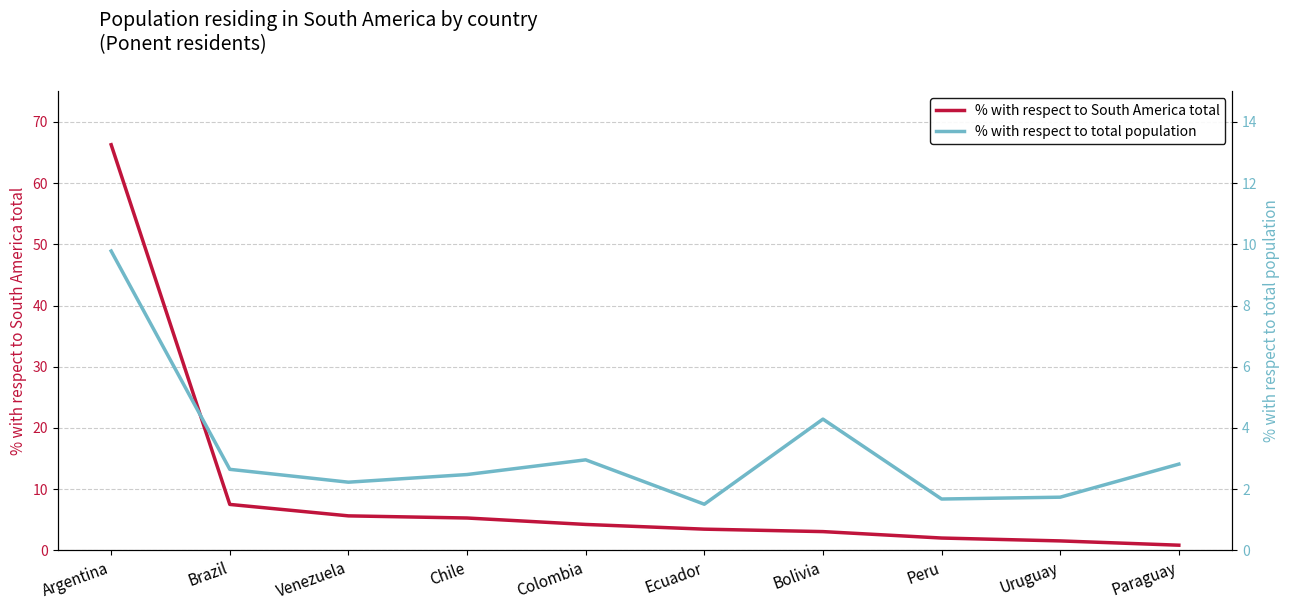

Count the number of data series in this chart.

2